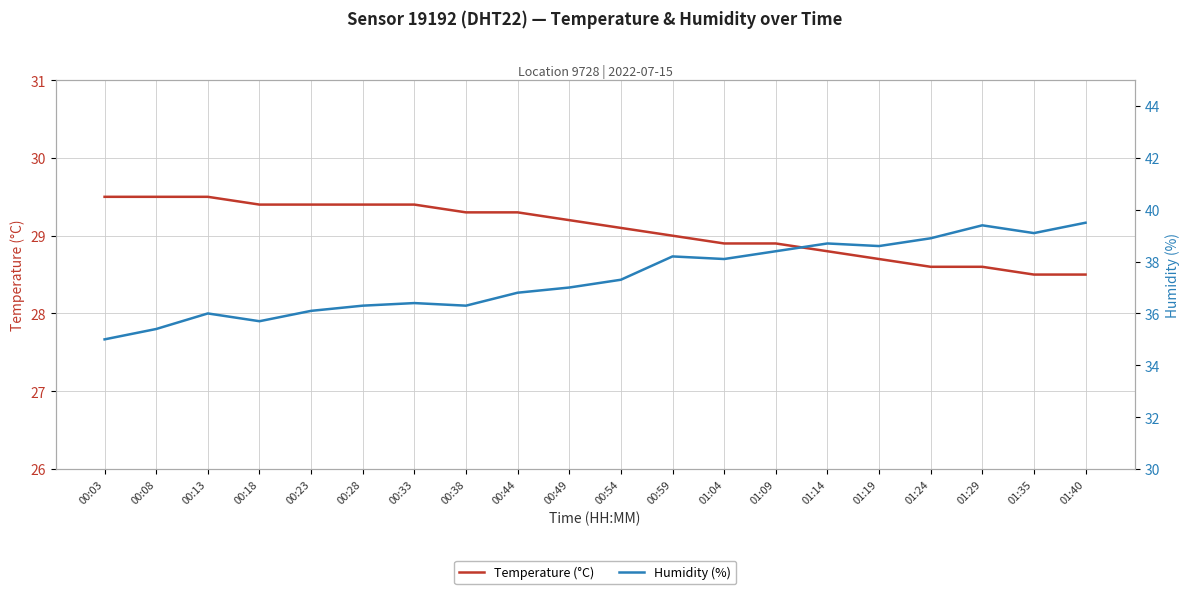

The Humidity (%) series shows 39.5 at 01:40. True or false?

True